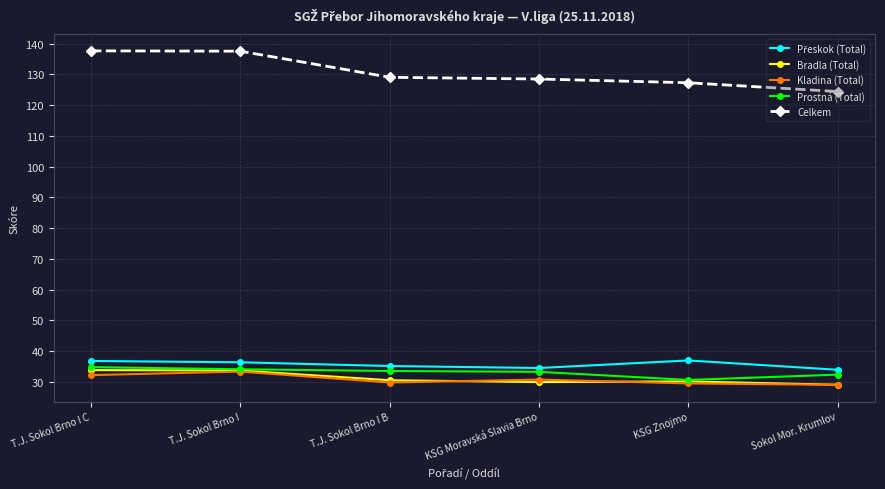

True or false: Celkem and Prostná (Total) intersect in this chart.

False